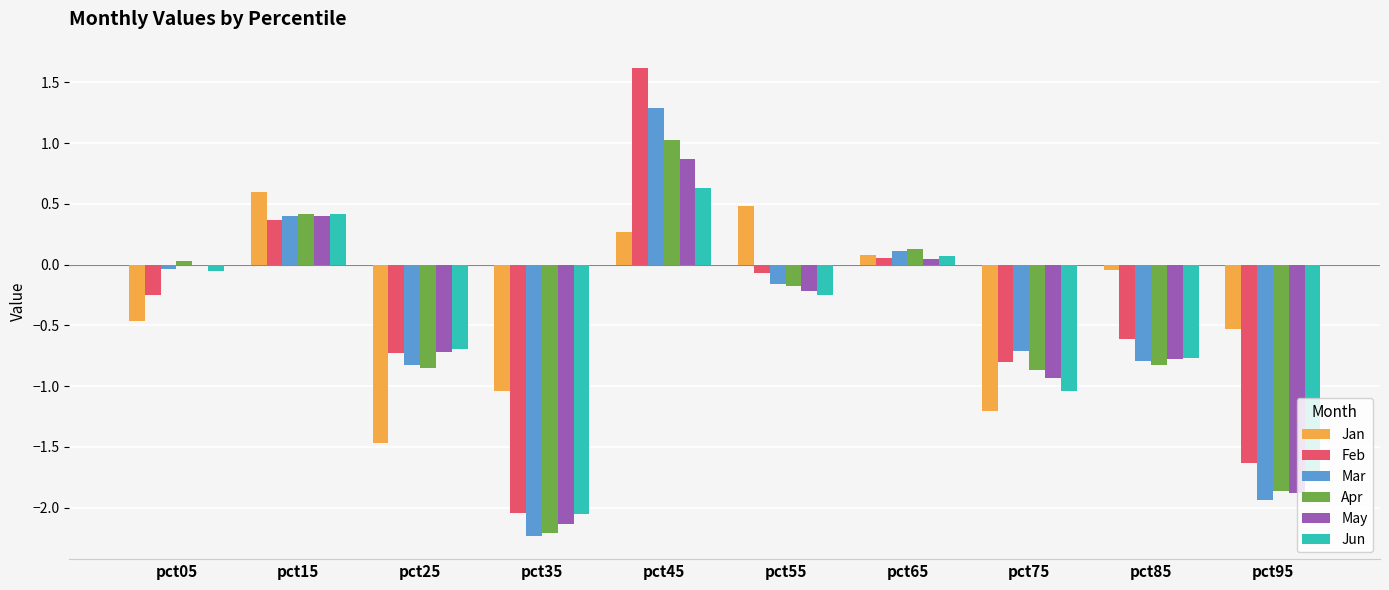

The Apr series shows -0.8 at pct25. True or false?

True